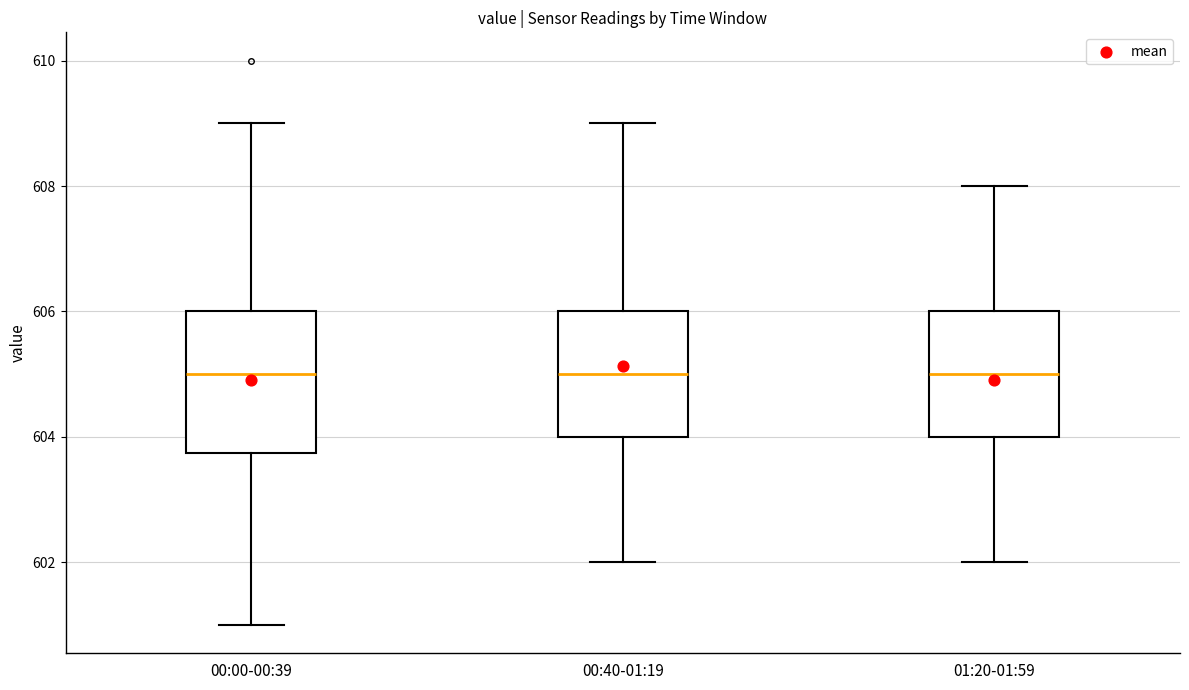

Which box is the tallest, from its lower edge to its upper edge?

00:00-00:39